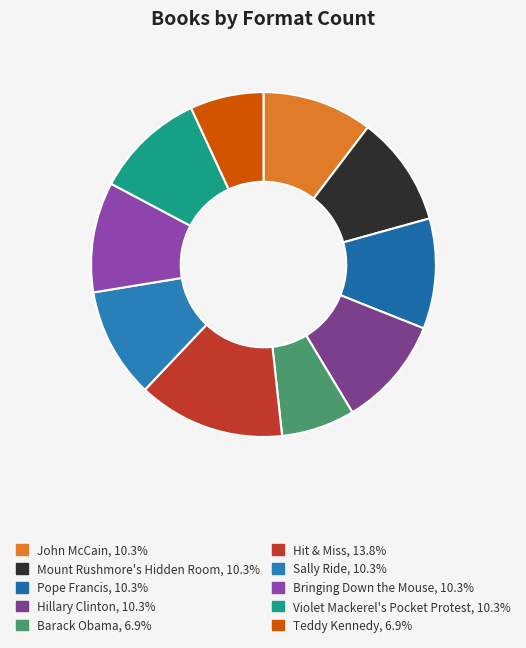

To the nearest percent, what is the difference between the largest and smallest slice percentages?

7%